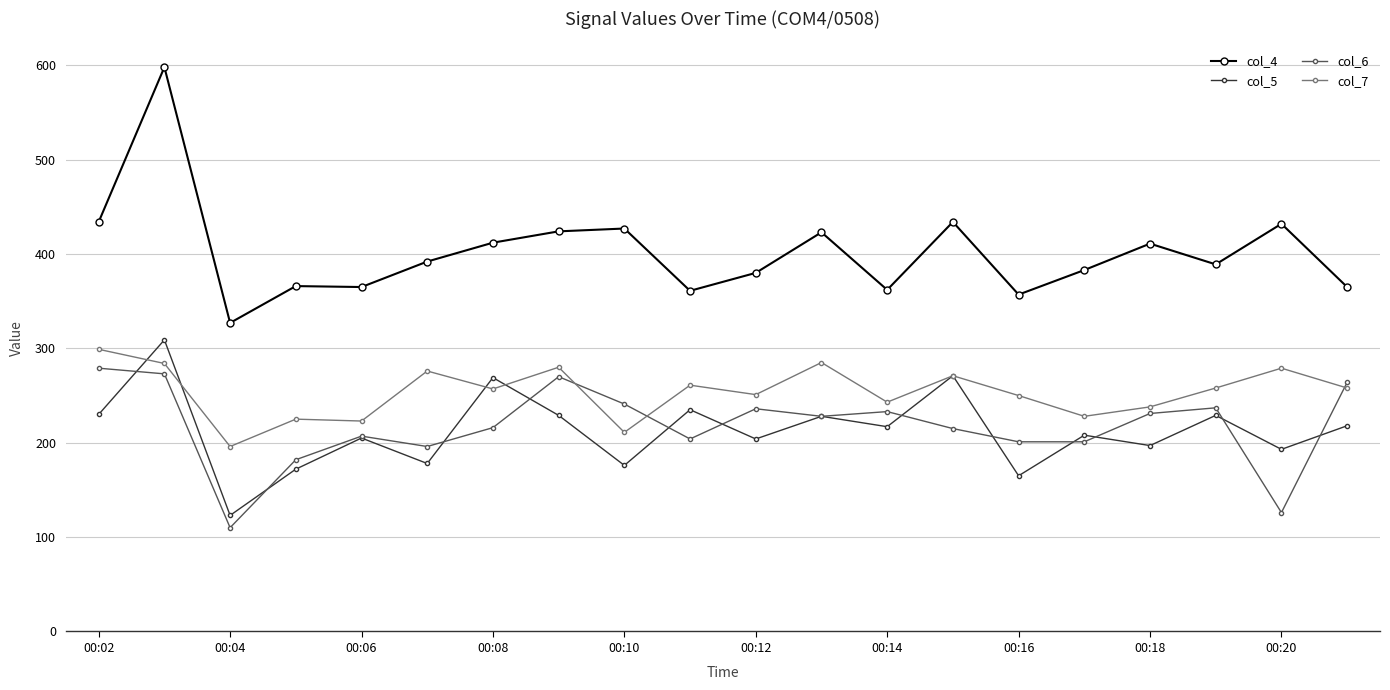

What is the value of the col_6 point at the 18th from the left?

237